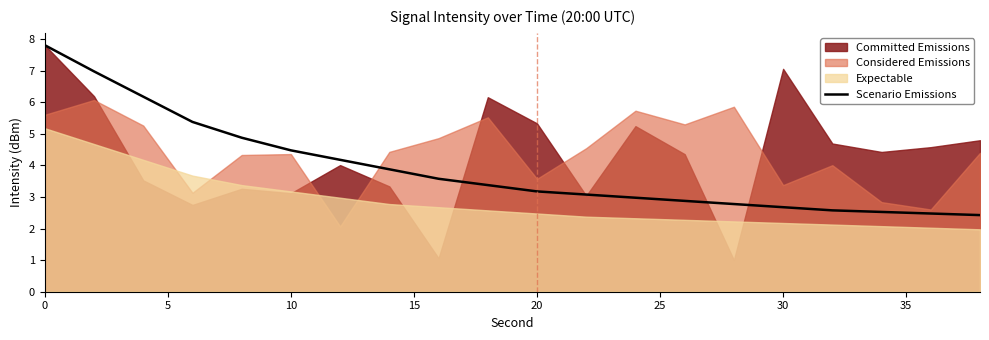

What is the greatest value displayed?

7.8